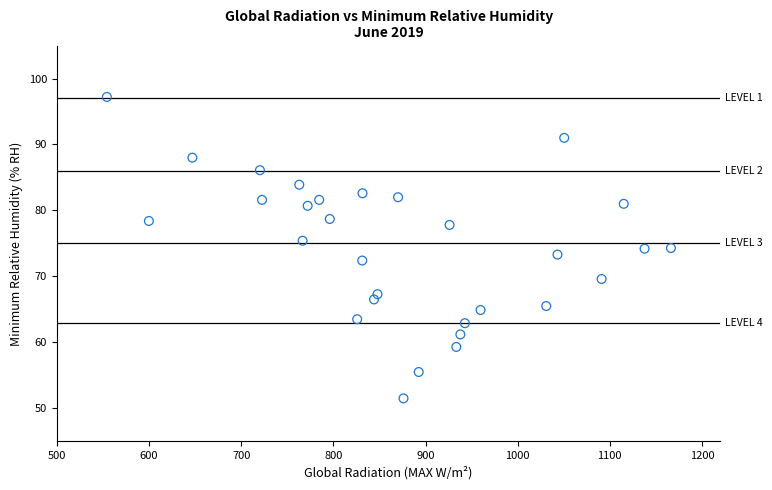

What is the range of X values (max minus min)?

612.1